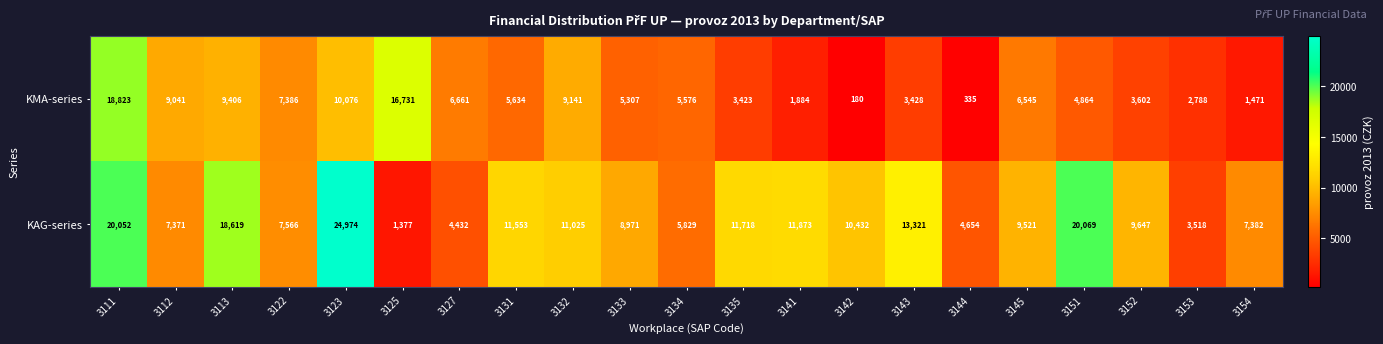

True or false: KAG-series has a value of 14569 at 3145.

False